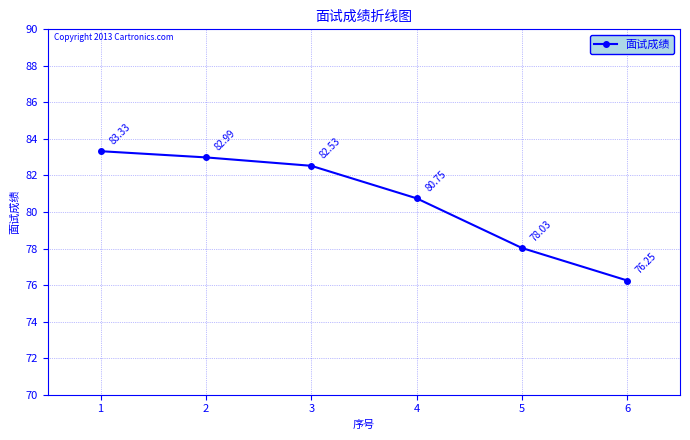

What is the maximum value shown in the chart?

83.3